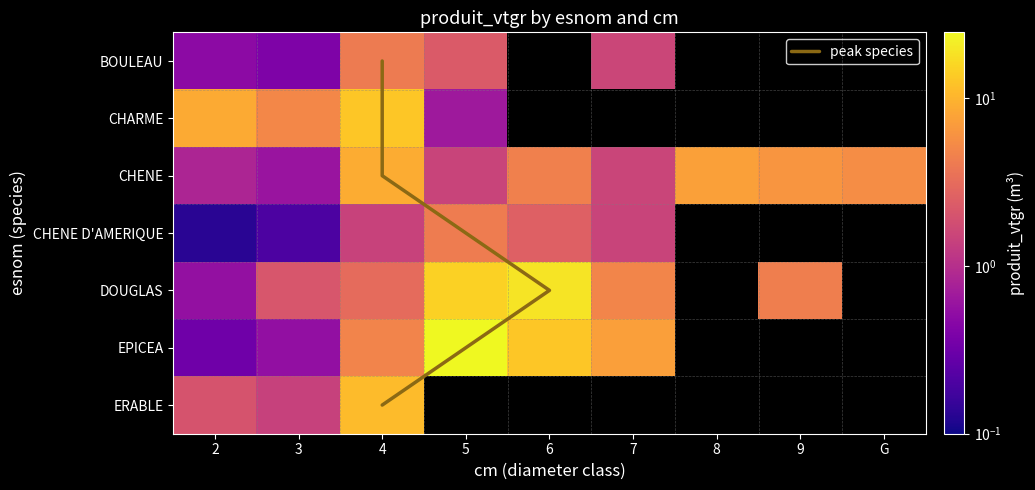

Where is EPICEA nearest to the value 12?

7